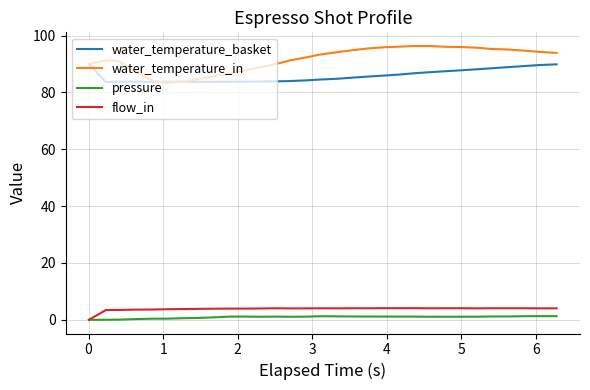

Which series has the largest range (max minus min)?

water_temperature_in